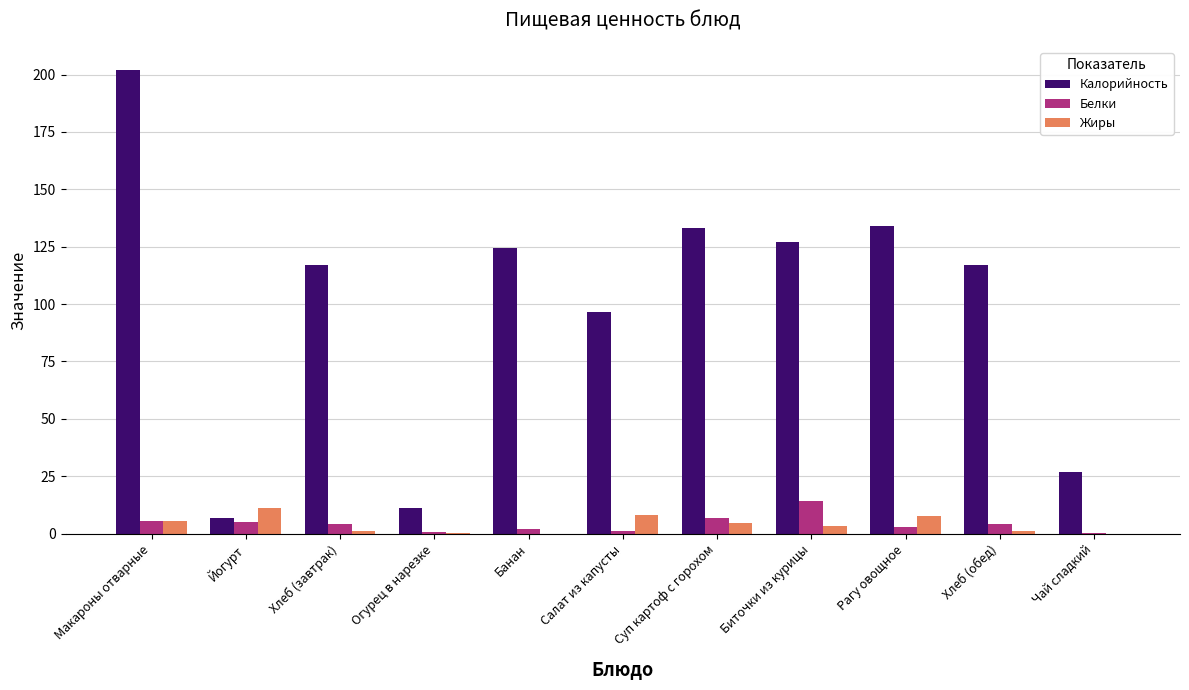

What is the sum of all Калорийность values?

1096.3